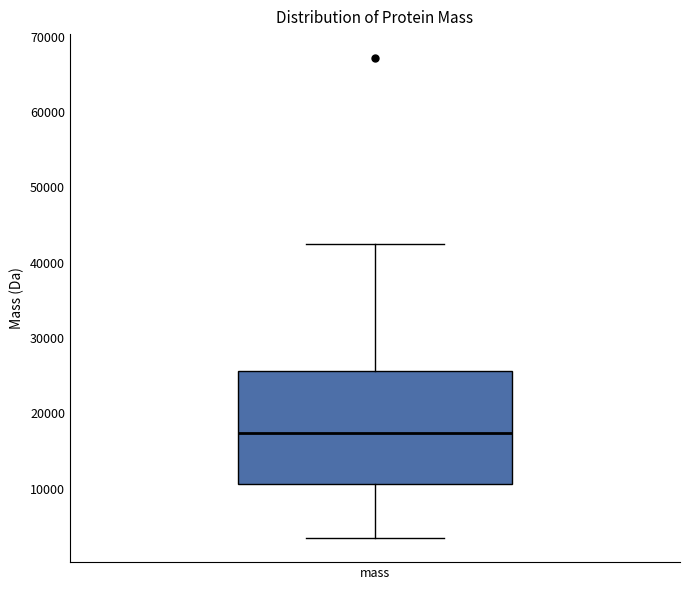

Read this box plot against the y-axis: the position of the median line, the range covered by the box, and the ends of both whiskers. The values are not printed on the chart, so give them approximately, as read against the axis.

median 17000, box 11000 to 26000, whiskers 3000 to 42000